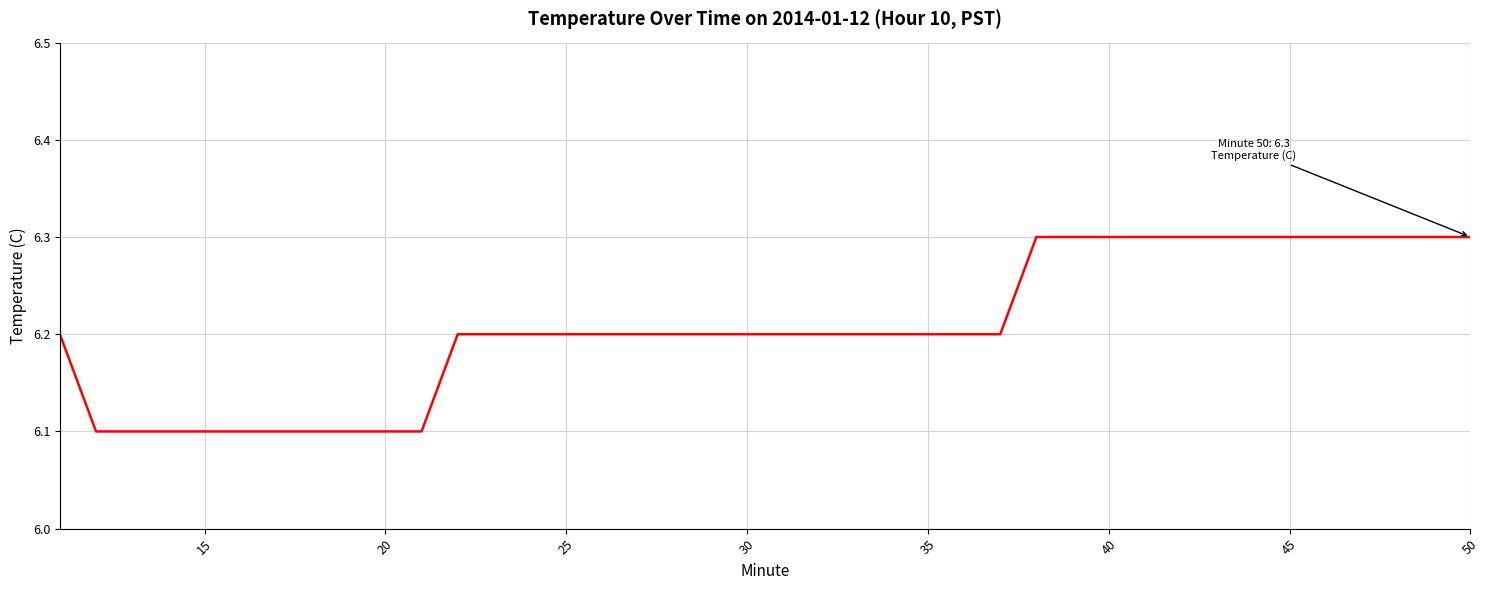

What is the greatest value displayed?

6.3